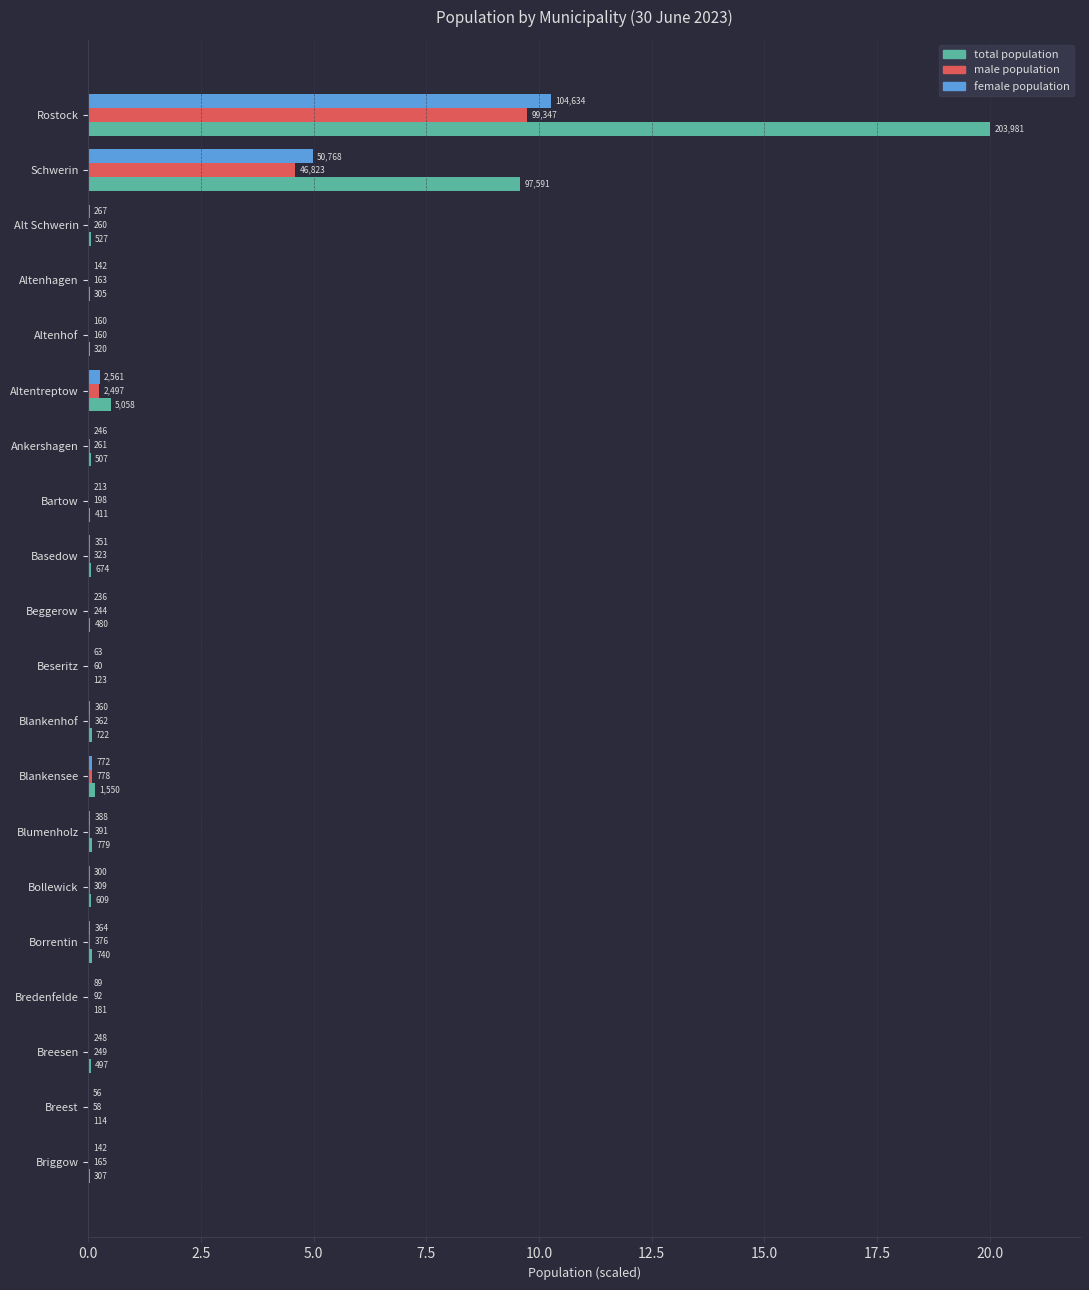

Which series has the largest range (max minus min)?

total population